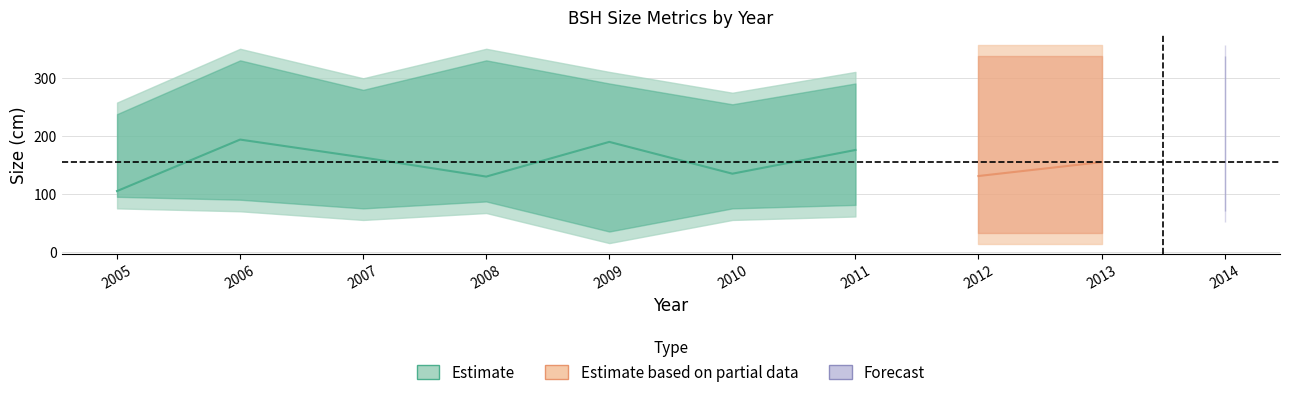

What is the value of the MaxSize point at the 2nd from the left?

351